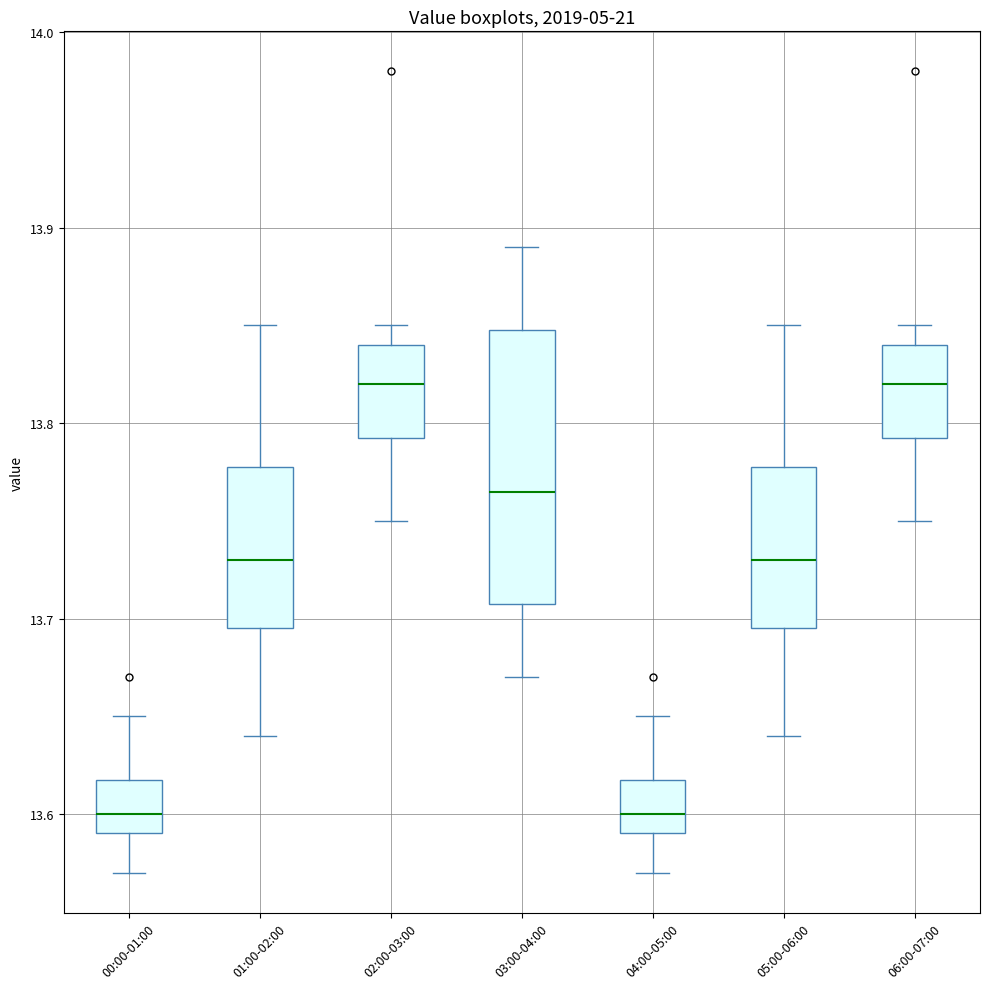

Reading left to right, transcribe this box plot: for each box, give where its median line is, the range the box spans, and where its two whiskers end, as read against the y-axis. The values are not printed on the chart, so give them approximately, as read against the axis.

00:00-01:00: median 13.60, box 13.59 to 13.62, whiskers 13.57 to 13.65
01:00-02:00: median 13.73, box 13.70 to 13.78, whiskers 13.64 to 13.85
02:00-03:00: median 13.82, box 13.79 to 13.84, whiskers 13.75 to 13.85
03:00-04:00: median 13.77, box 13.71 to 13.85, whiskers 13.67 to 13.89
04:00-05:00: median 13.60, box 13.59 to 13.62, whiskers 13.57 to 13.65
05:00-06:00: median 13.73, box 13.70 to 13.78, whiskers 13.64 to 13.85
06:00-07:00: median 13.82, box 13.79 to 13.84, whiskers 13.75 to 13.85